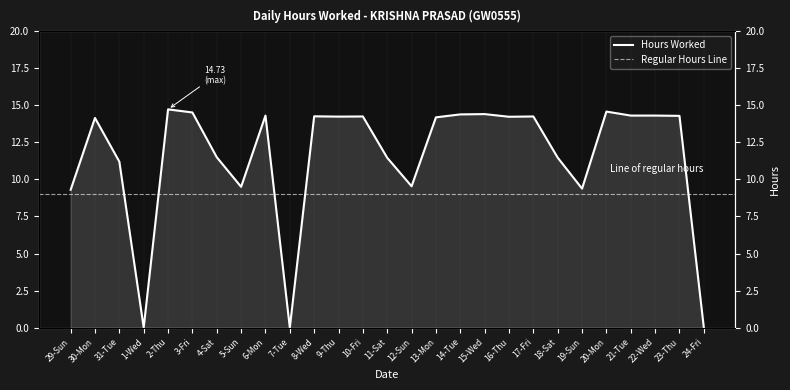

List the labels in order of value, smallest first.

1-Wed, 7-Tue, 24-Fri, 29-Sun, 19-Sun, 5-Sun, 12-Sun, 31-Tue, 11-Sat, 18-Sat, 4-Sat, 30-Mon, 13-Mon, 16-Thu, 9-Thu, 10-Fri, 17-Fri, 8-Wed, 23-Thu, 6-Mon, 21-Tue, 22-Wed, 14-Tue, 15-Wed, 3-Fri, 20-Mon, 2-Thu